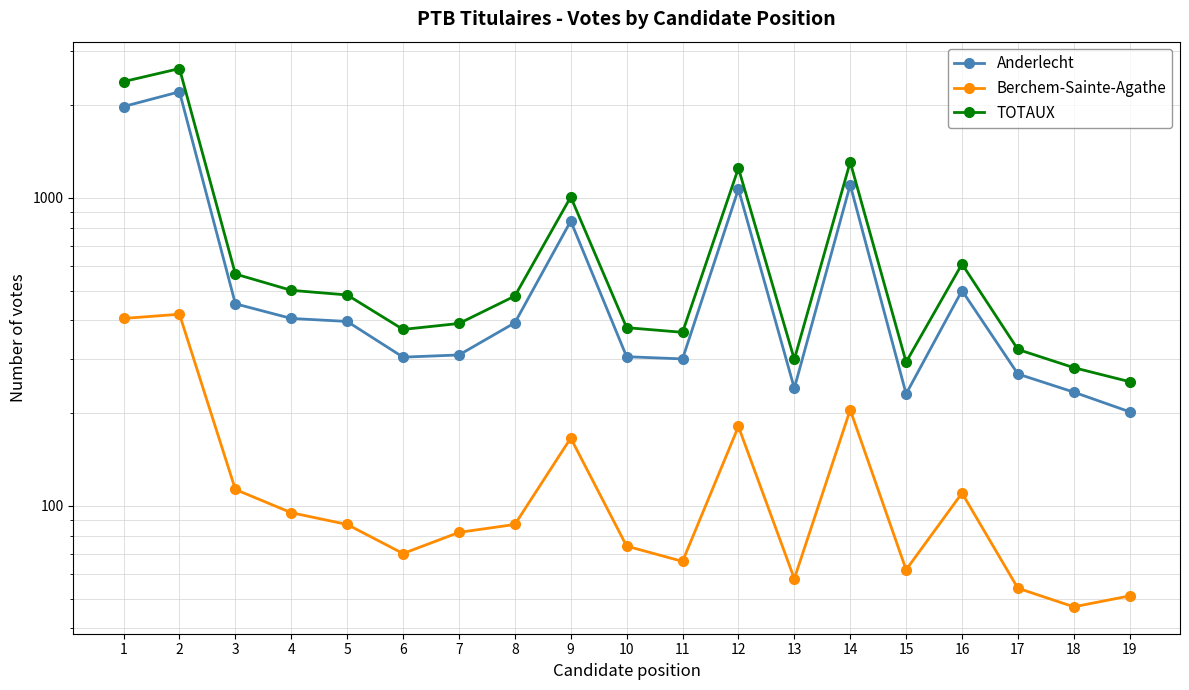

Is it true that Anderlecht equals 268 at 17?

True